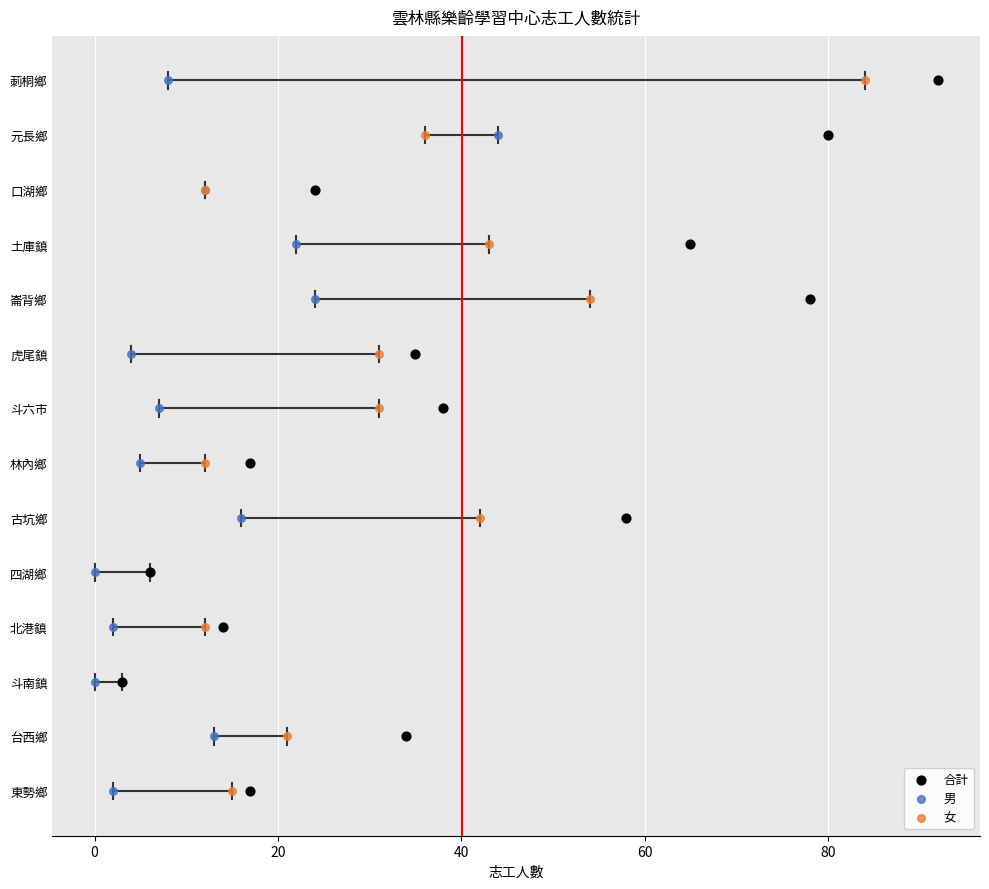

Which series contains the lowest Y value?

合計